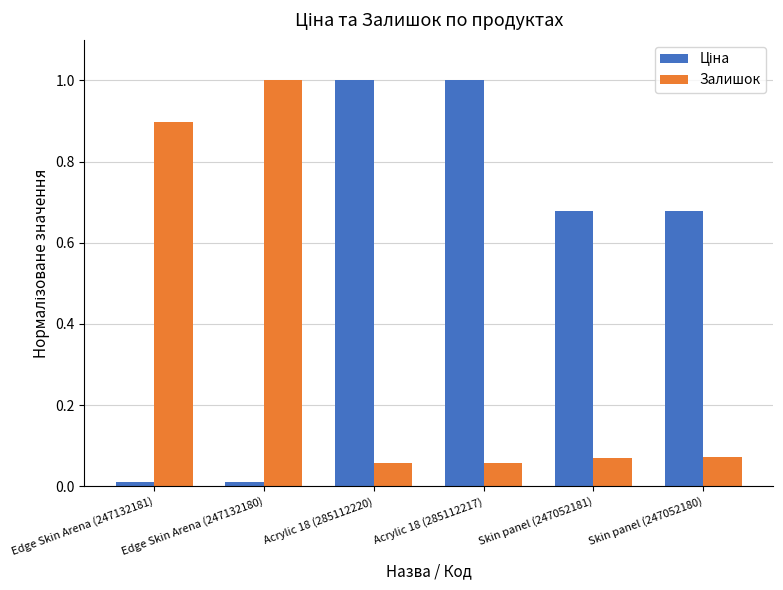

What is the highest value of the Залишок series?

1.0